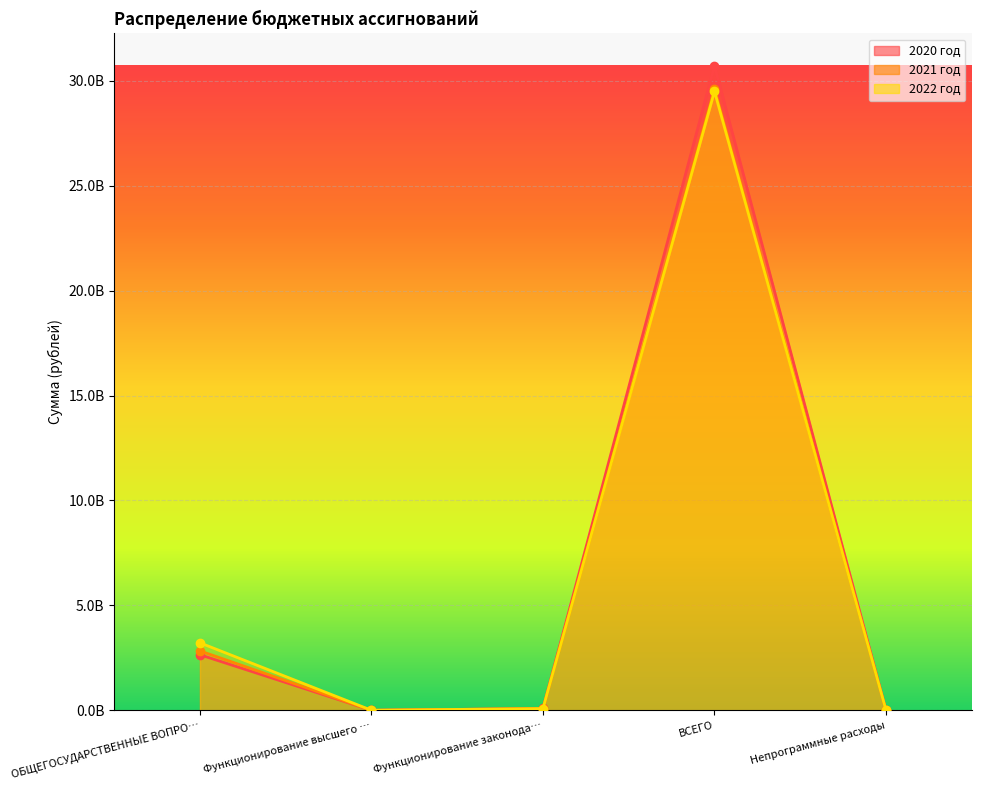

True or false: 2020 год and 2022 год intersect in this chart.

False